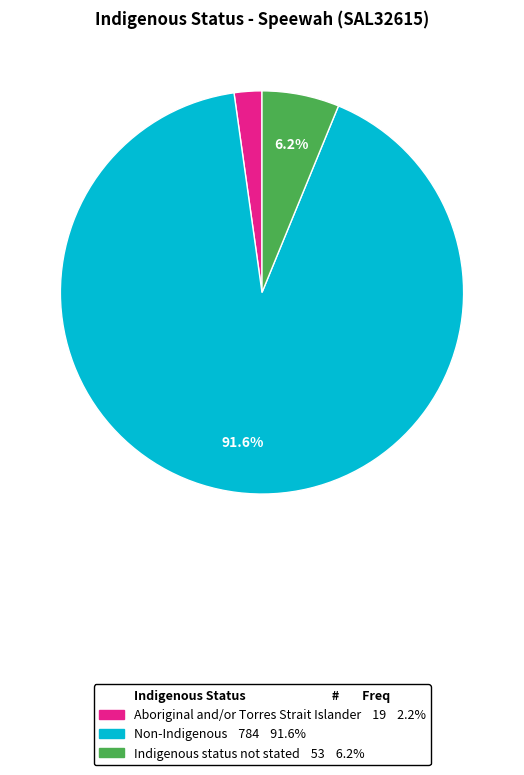

What percentage is NOT represented by Non-Indigenous?

8.4%